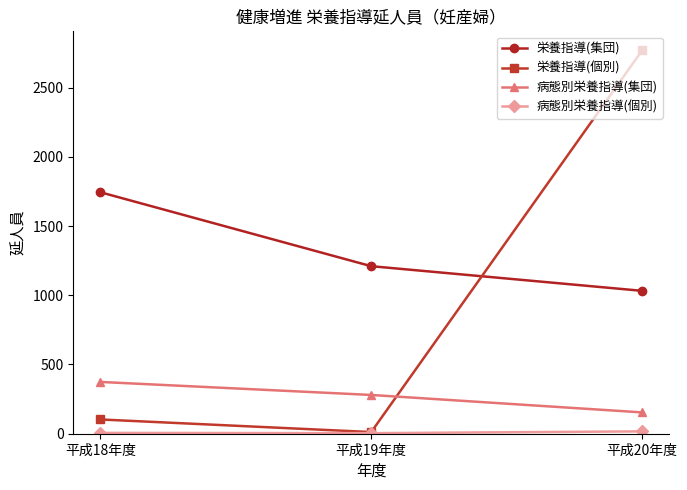

What is the difference between the maximum and minimum values in the 栄養指導(集団) series?

712